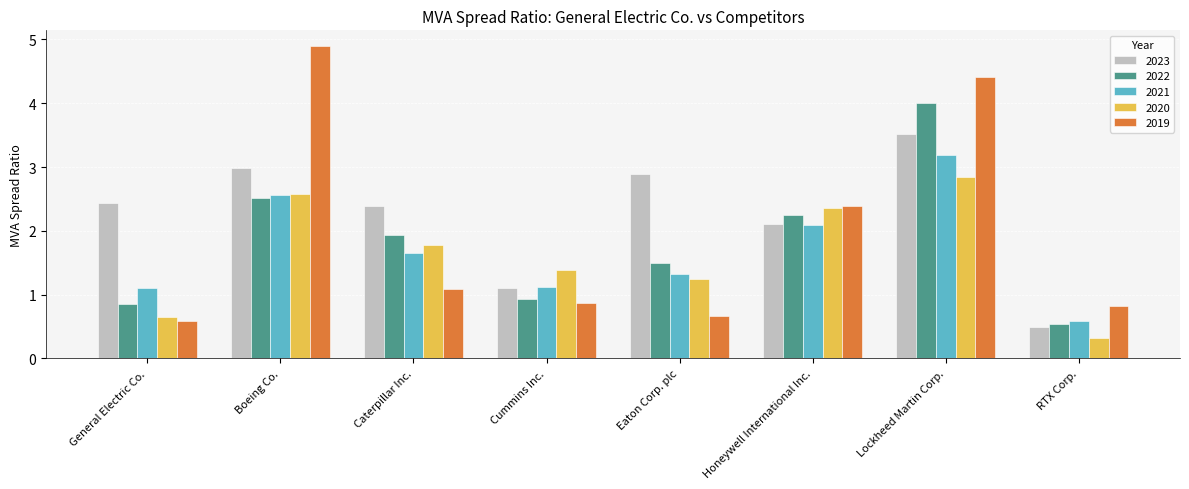

Which series has the largest range (max minus min)?

2019